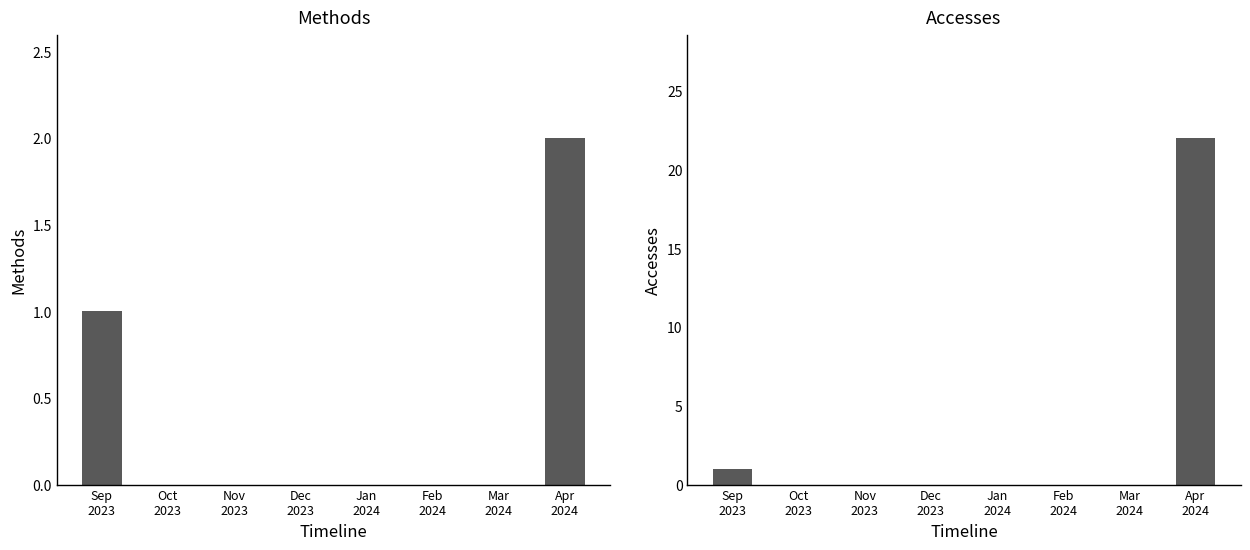

At which category is the sum across all series the highest?

Apr
2024